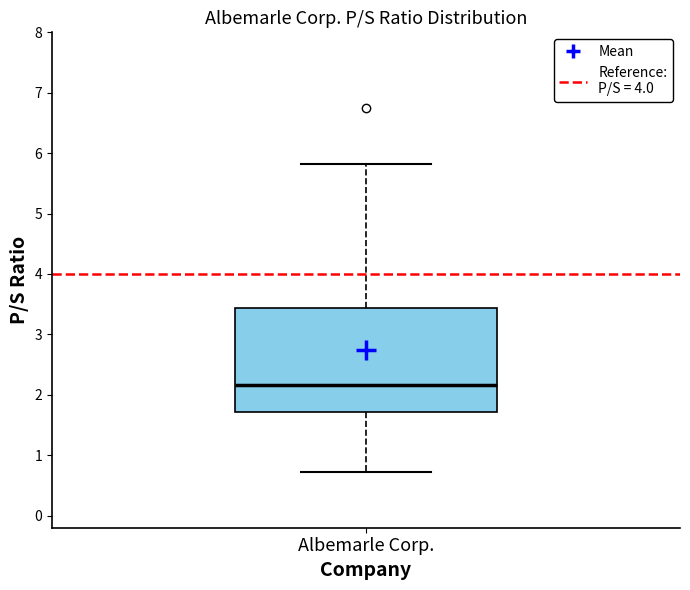

Transcribe this box plot: give where the median line is, the range the box spans, and where the two whiskers end, as read against the y-axis. The values are not printed on the chart, so give them approximately, as read against the axis.

median 2.2, box 1.7 to 3.4, whiskers 0.7 to 5.8